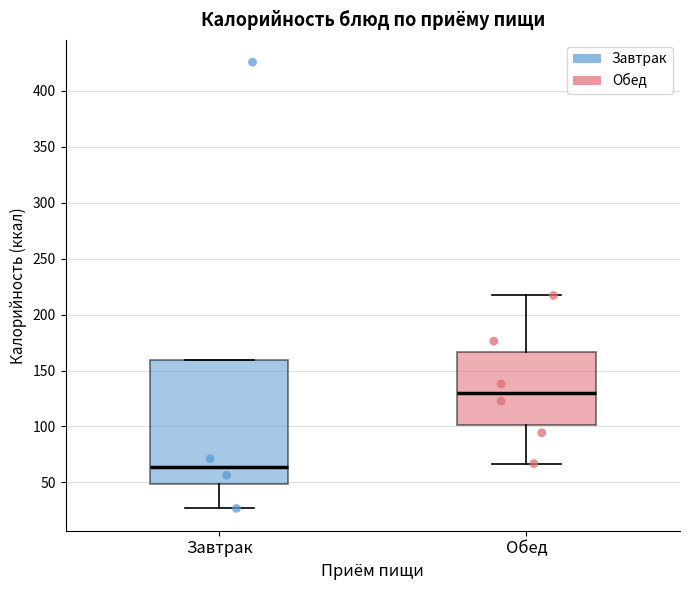

Reading left to right, read every box against the y-axis: the position of its median line, the range the box covers, and the ends of its whiskers. The values are not printed on the chart, so give them approximately, as read against the axis.

Завтрак: median 65, box 50 to 160, whiskers 25 to 160
Обед: median 130, box 100 to 165, whiskers 65 to 215